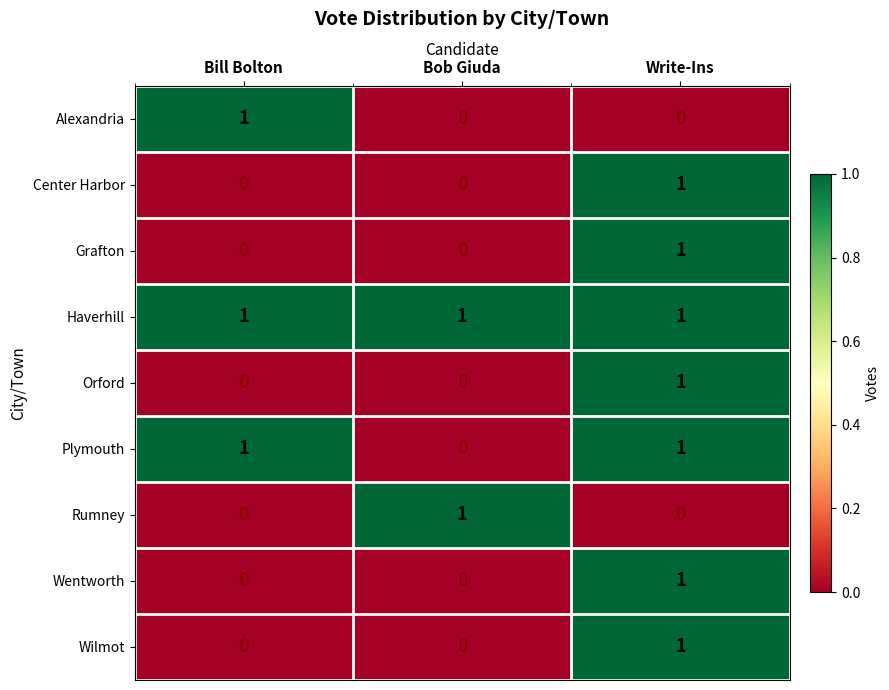

At how many categories does at least one series exceed 0?

3